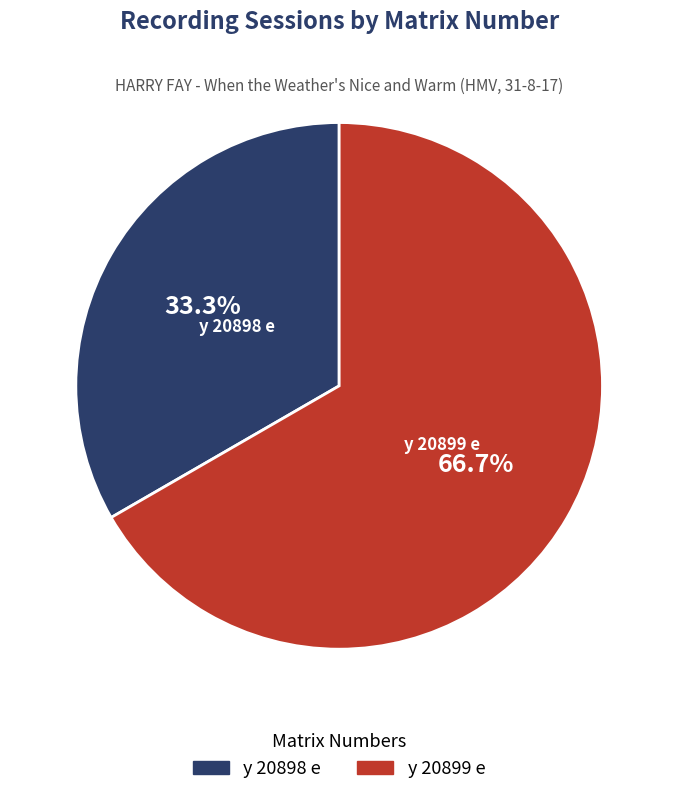

What is the ratio of the value at y 20898 e to the value at y 20899 e?

0.5